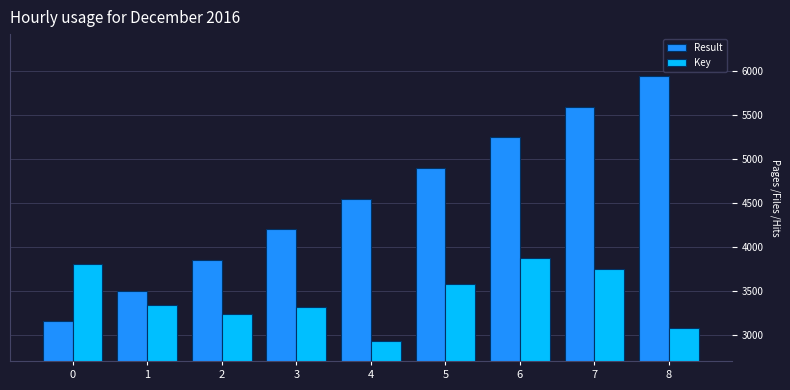

Which series has the largest total across all categories?

Result